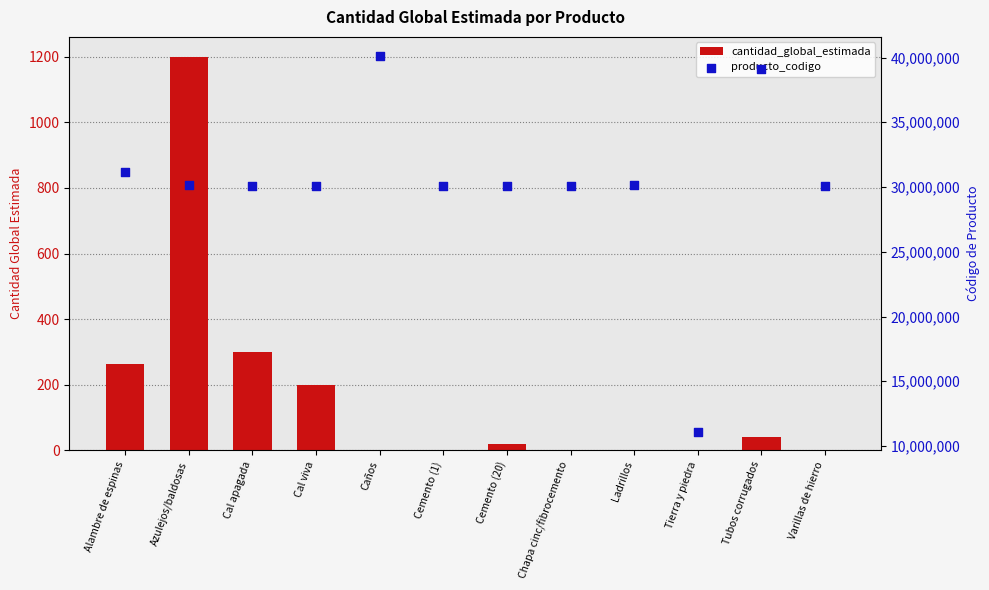

What is the total value across all series at Cemento (20)?

30111621